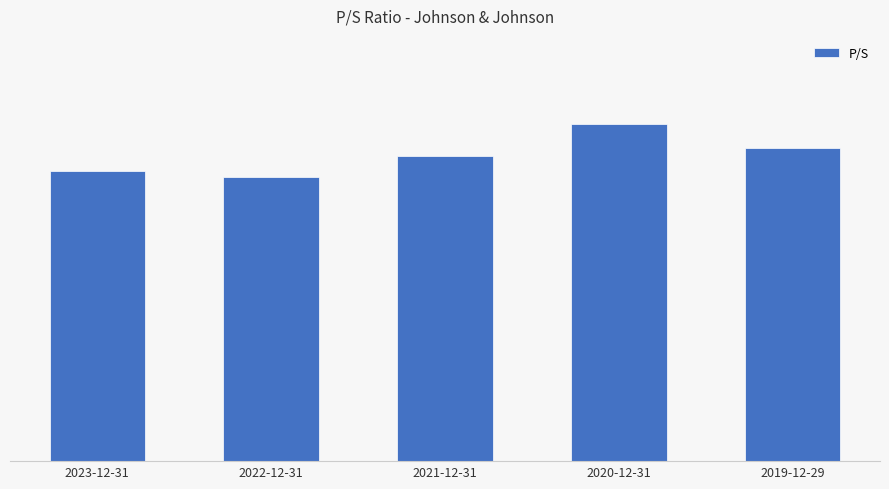

How many categories are shown in the chart?

5